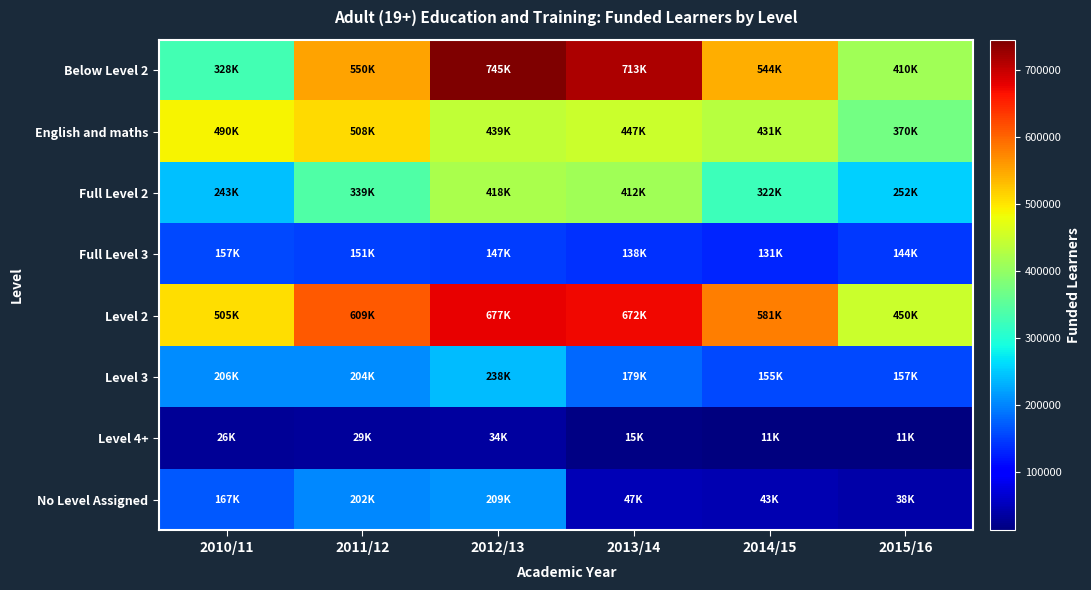

Reading left to right, extract all data points from this chart.

Below Level 2: 2010/11=328000	2011/12=550500	2012/13=745300	2013/14=713800	2014/15=544600	2015/16=410400
English and maths: 2010/11=490200	2011/12=508400	2012/13=439000	2013/14=447700	2014/15=431500	2015/16=370300
Full Level 2: 2010/11=243200	2011/12=339300	2012/13=418900	2013/14=412800	2014/15=322500	2015/16=252800
Full Level 3: 2010/11=157300	2011/12=151000	2012/13=147400	2013/14=138100	2014/15=131400	2015/16=144100
Level 2: 2010/11=505900	2011/12=609000	2012/13=677500	2013/14=672700	2014/15=581800	2015/16=450000
Level 3: 2010/11=206300	2011/12=204700	2012/13=238900	2013/14=179600	2014/15=155700	2015/16=157500
Level 4+: 2010/11=26700	2011/12=29900	2012/13=34500	2013/14=15600	2014/15=11900	2015/16=11900
No Level Assigned: 2010/11=167100	2011/12=202900	2012/13=209900	2013/14=47000	2014/15=43800	2015/16=38400